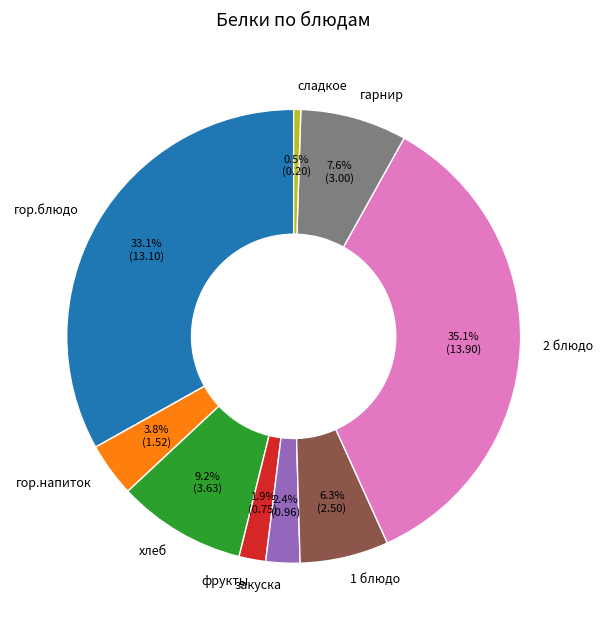

Is 2 блюдо the majority of the pie?

No